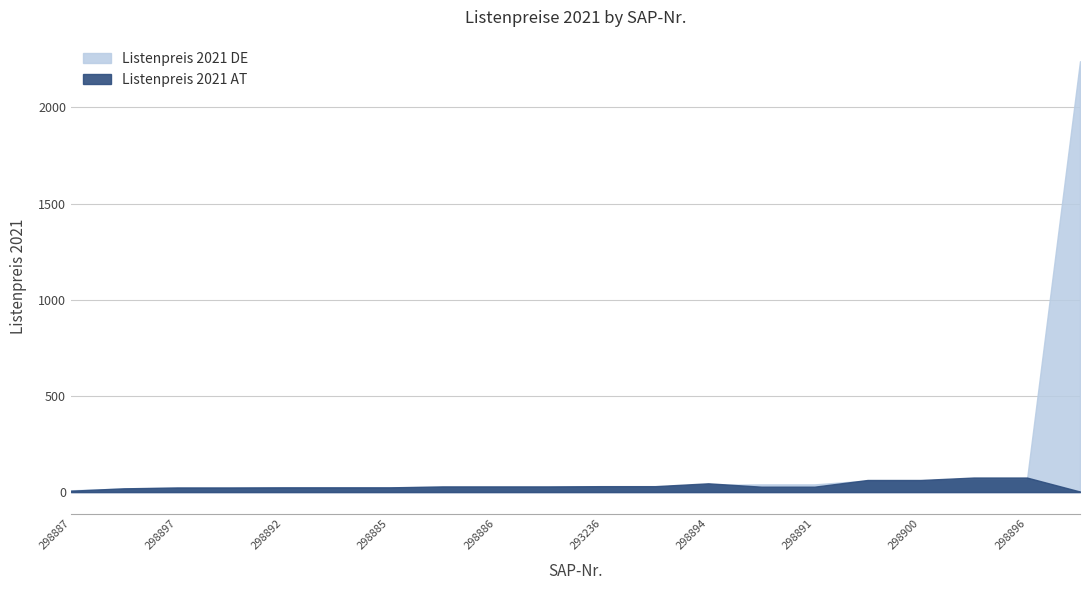

What position from the left is 298899?

20